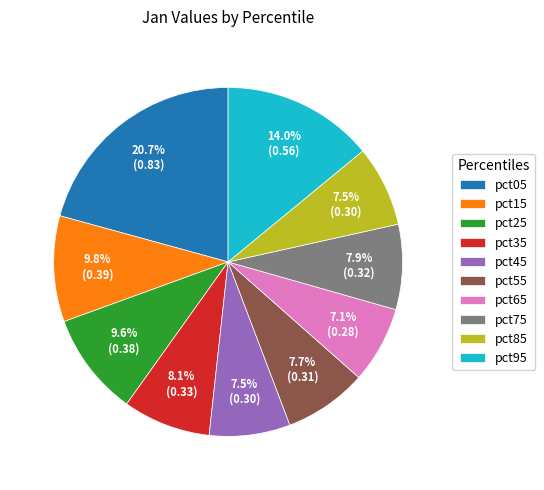

Is it true that pct15 is 10% of the pie?

True